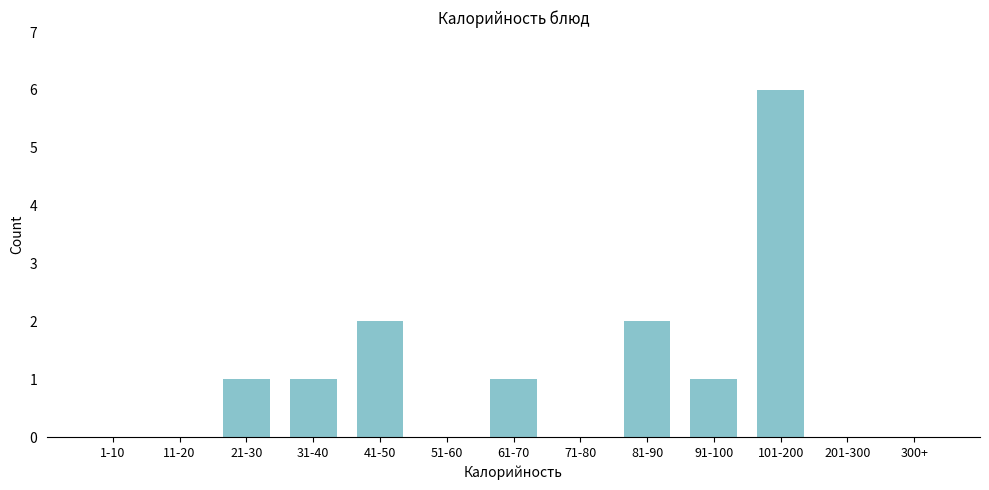

Reading right to left, list all the values displayed in this chart.

300+=0	201-300=0	101-200=6	91-100=1	81-90=2	71-80=0	61-70=1	51-60=0	41-50=2	31-40=1	21-30=1	11-20=0	1-10=0